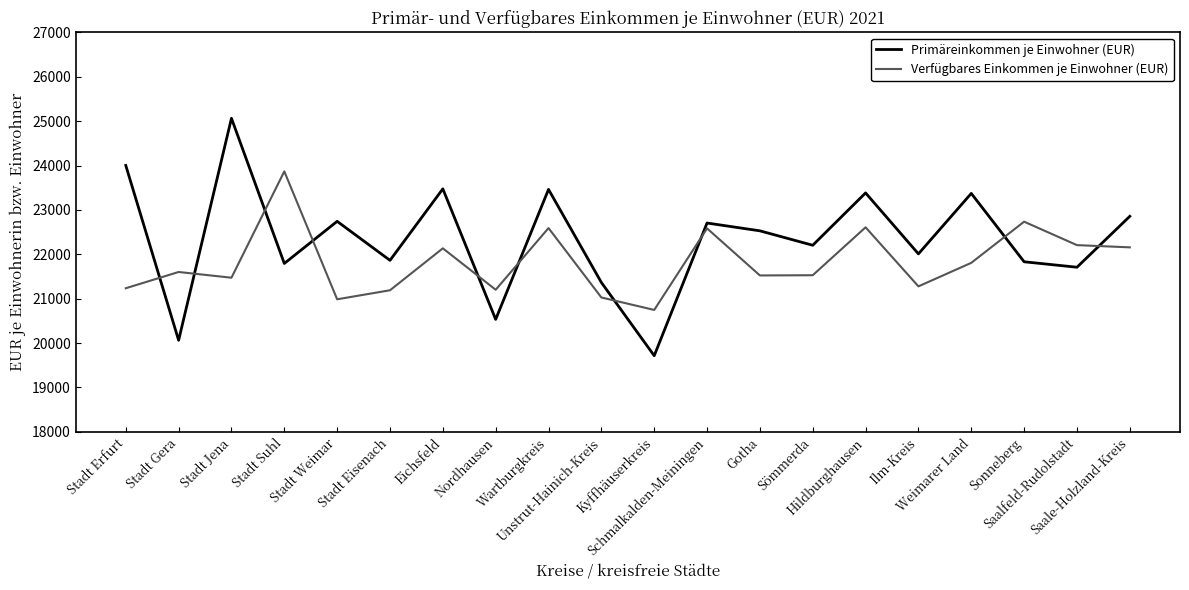

At which category is the sum across all series the highest?

Stadt Jena